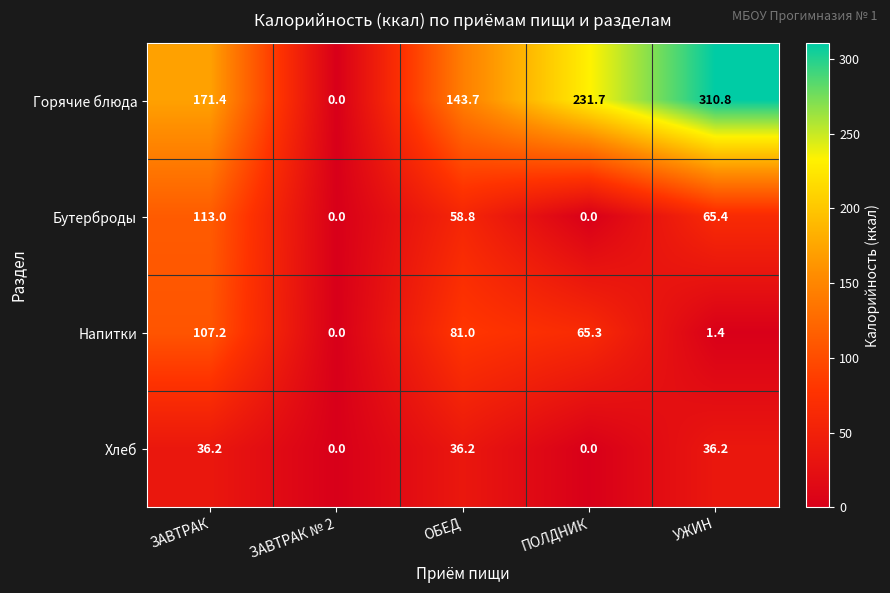

What is the difference between the Горячие блюда values at ЗАВТРАК and ПОЛДНИК?

60.3